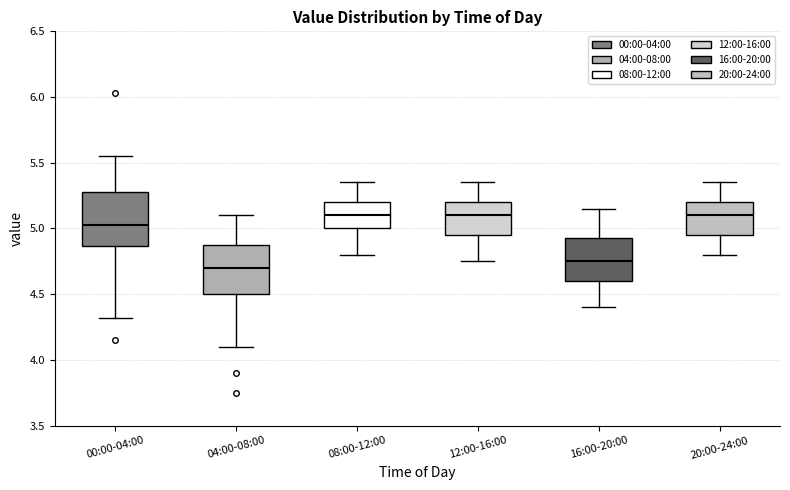

Reading left to right, read every box against the y-axis: the position of its median line, the range the box covers, and the ends of its whiskers. The values are not printed on the chart, so give them approximately, as read against the axis.

00:00-04:00: median 5.05, box 4.85 to 5.30, whiskers 4.30 to 5.55
04:00-08:00: median 4.70, box 4.50 to 4.90, whiskers 4.10 to 5.10
08:00-12:00: median 5.10, box 5.00 to 5.20, whiskers 4.80 to 5.35
12:00-16:00: median 5.10, box 4.95 to 5.20, whiskers 4.75 to 5.35
16:00-20:00: median 4.75, box 4.60 to 4.95, whiskers 4.40 to 5.15
20:00-24:00: median 5.10, box 4.95 to 5.20, whiskers 4.80 to 5.35